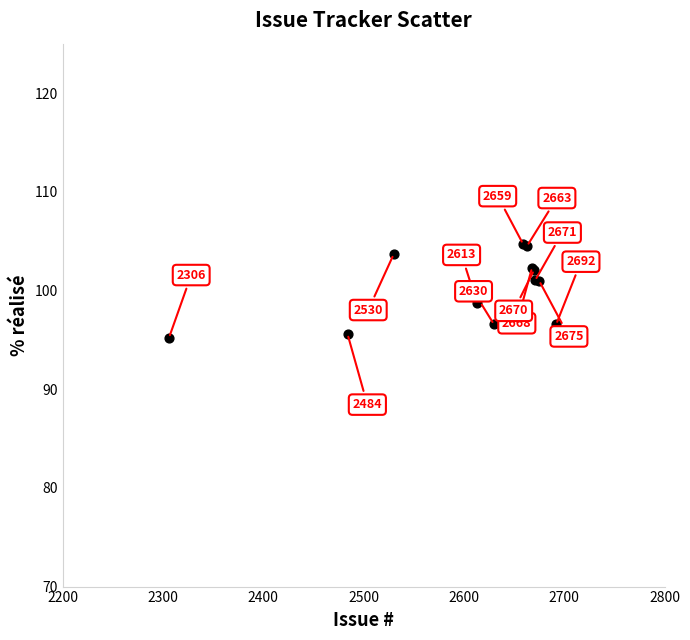

What Y value in the scatter plot is closest to 99?

98.7